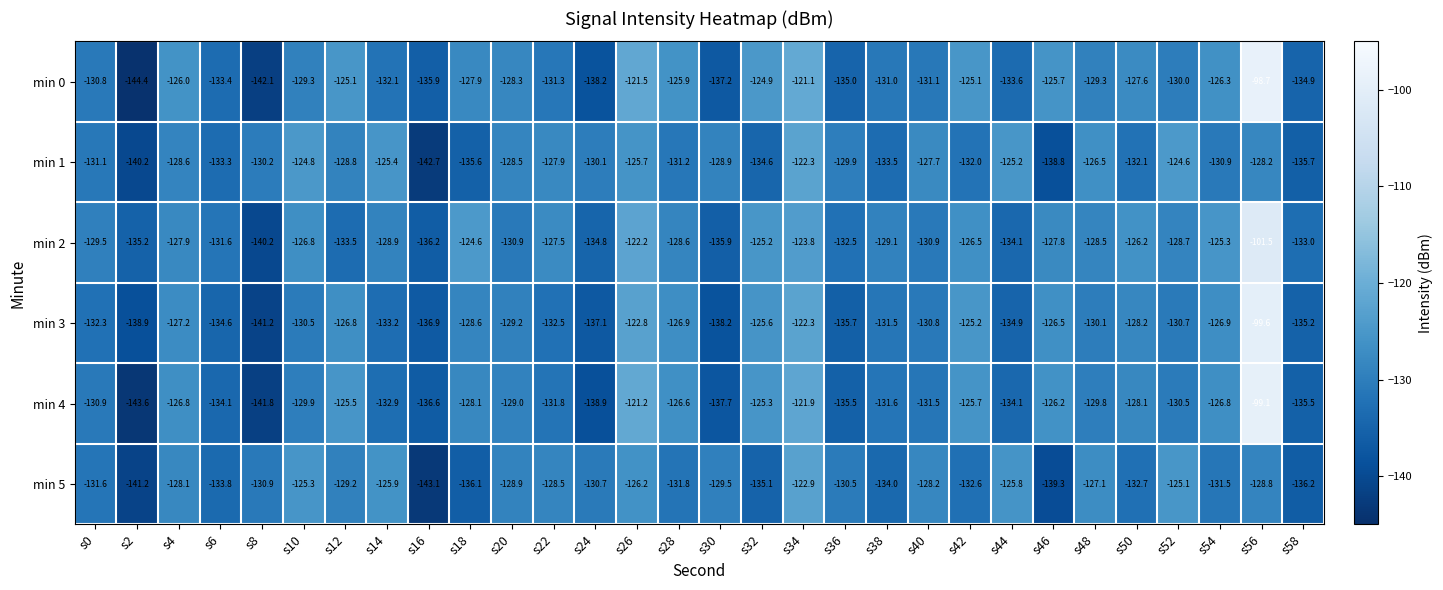

At which label does min 0 first exceed -129?

s4